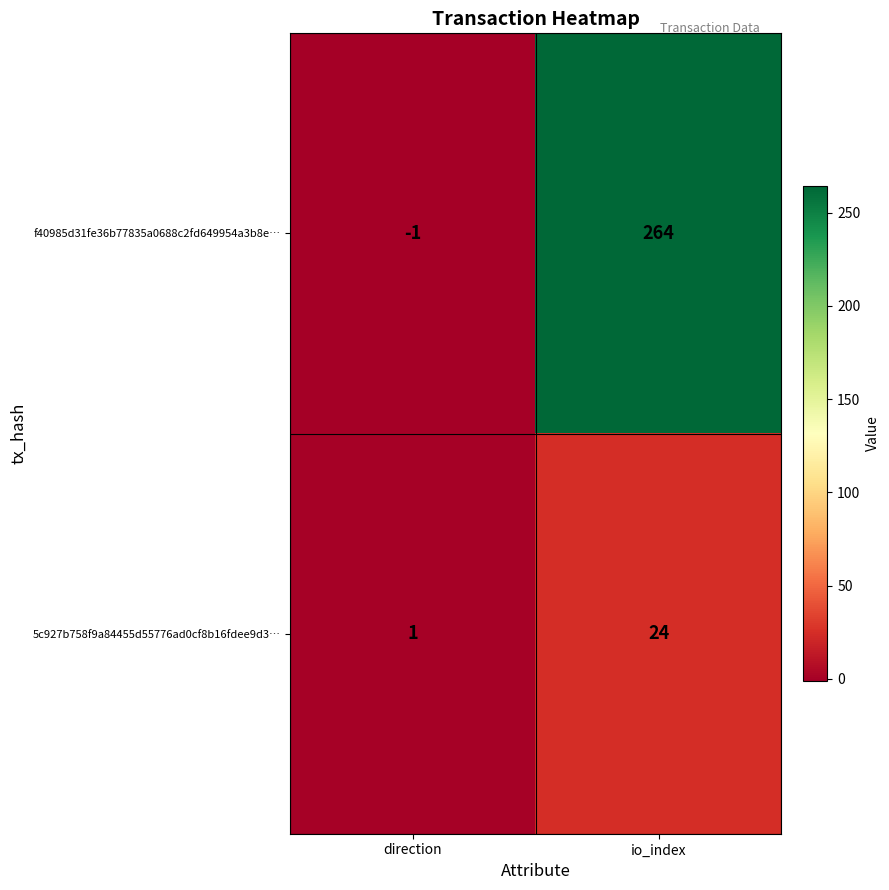

Reading right to left, transcribe all the data shown in this chart.

f40985d31fe36b77835a0688c2fd649954a3b8e…: io_index=264	direction=-1
5c927b758f9a84455d55776ad0cf8b16fdee9d3…: io_index=24	direction=1